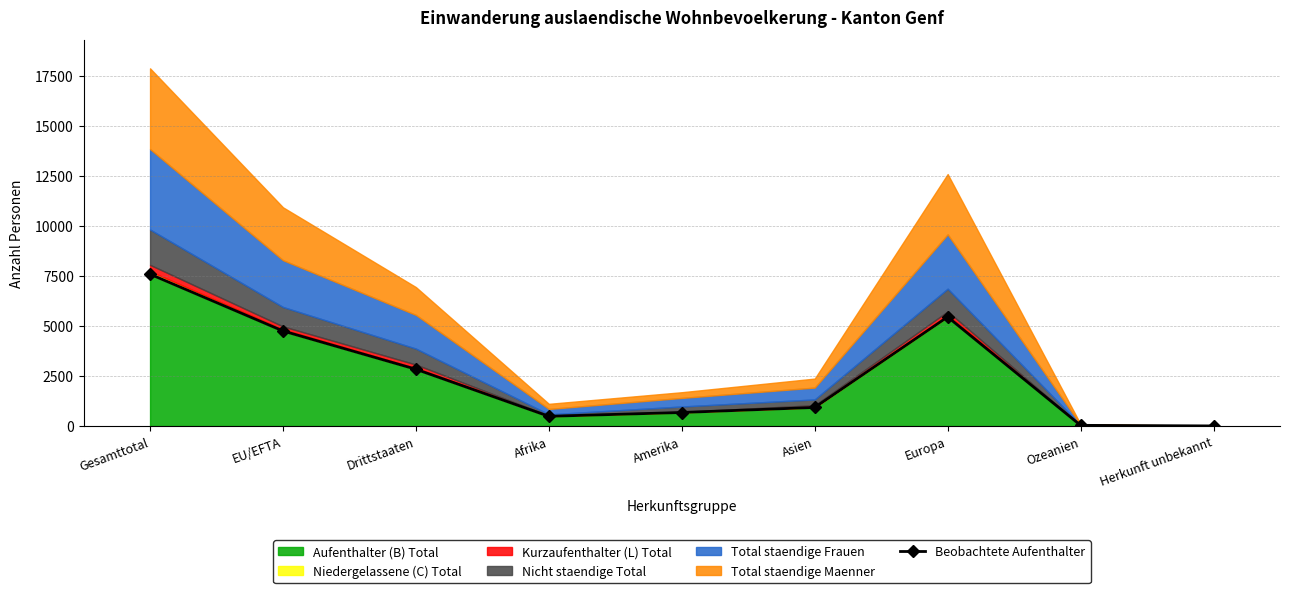

Where is the first local maximum?

Europa